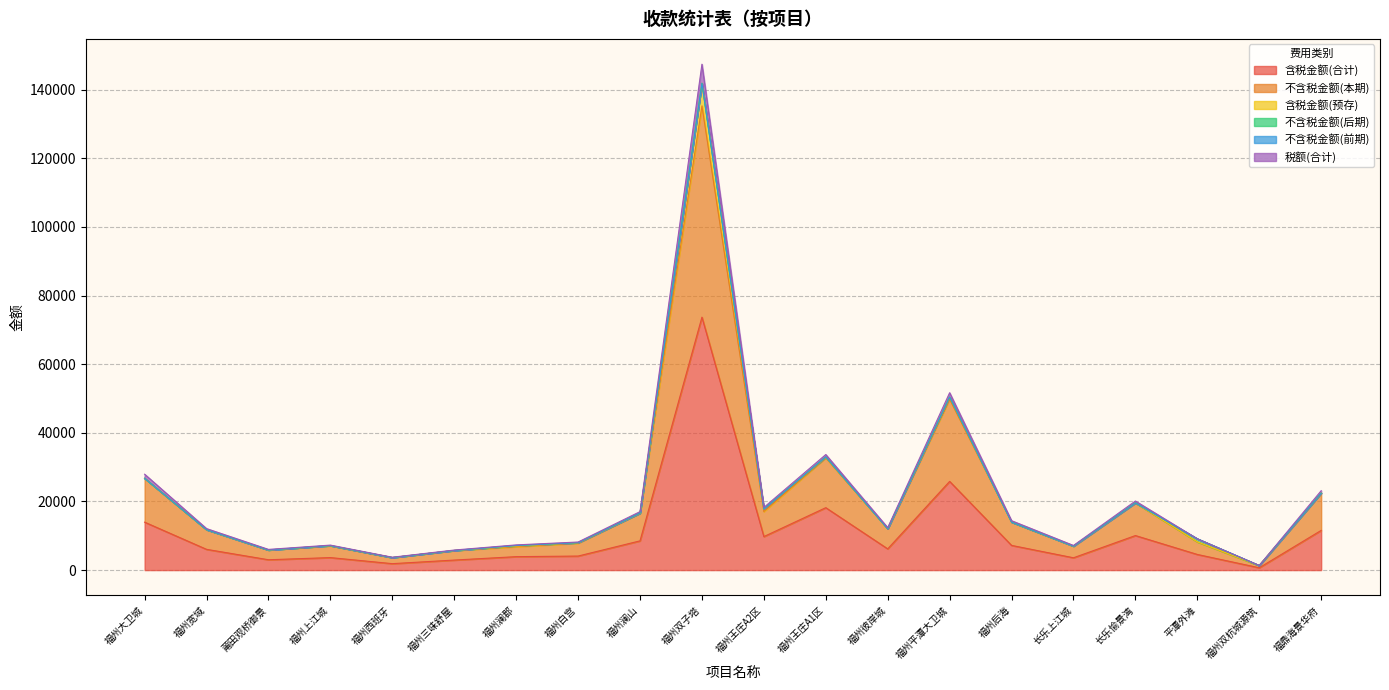

What is the highest value of the 含税金额(合计) series?

73706.5